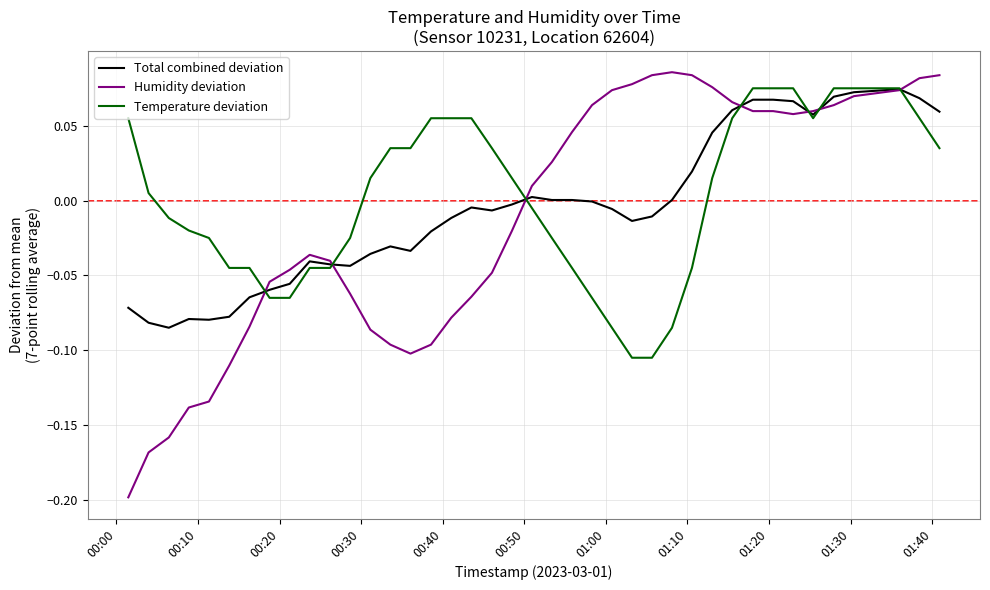

Which series has the widest spread of values?

Humidity deviation